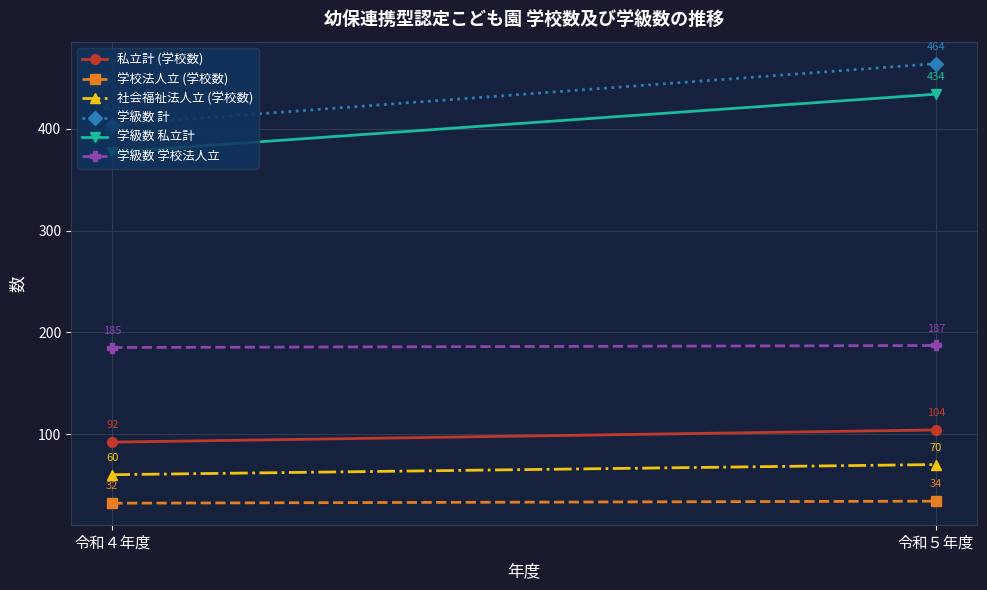

How many lines are shown in the chart?

6